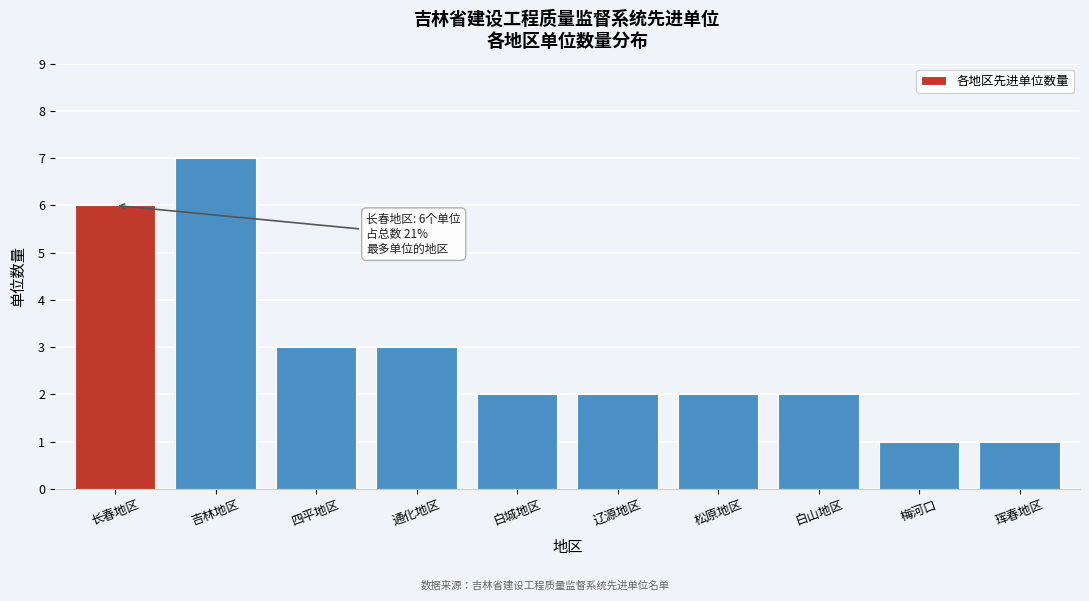

Reading left to right, transcribe all the data shown in this chart.

长春地区=6	吉林地区=7	四平地区=3	通化地区=3	白城地区=2	辽源地区=2	松原地区=2	白山地区=2	梅河口=1	珲春地区=1